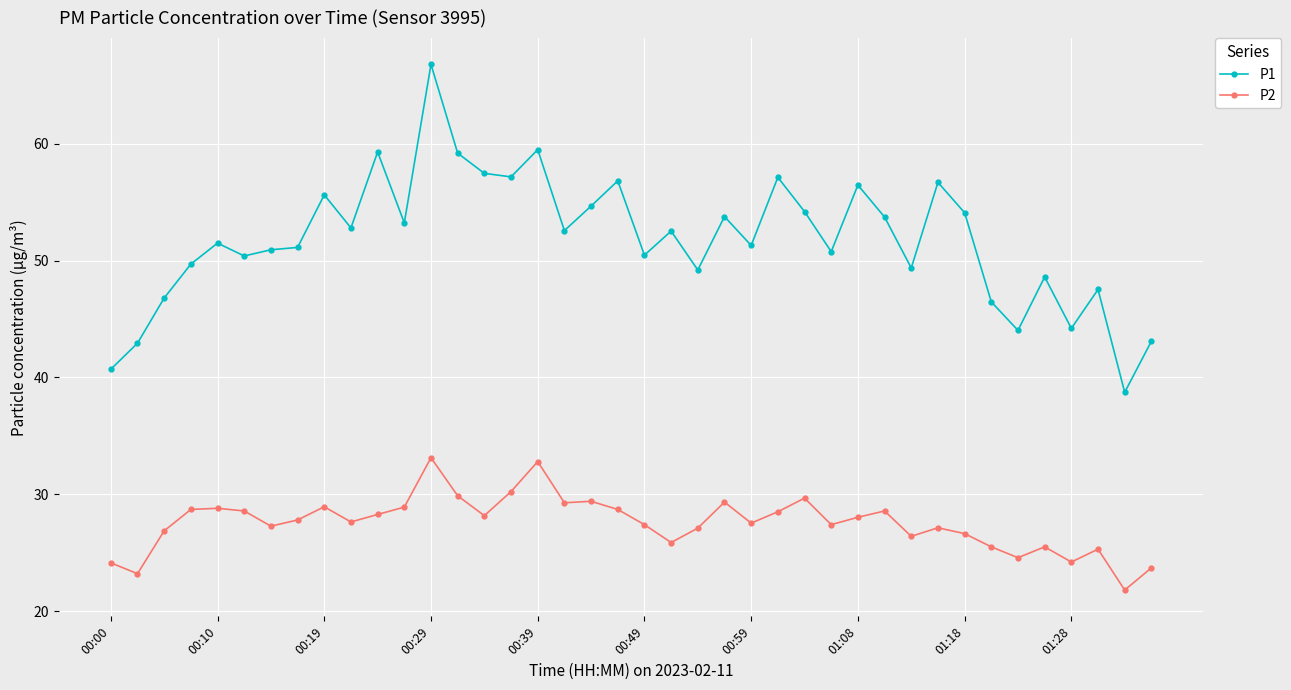

True or false: P2 and P1 intersect in this chart.

False